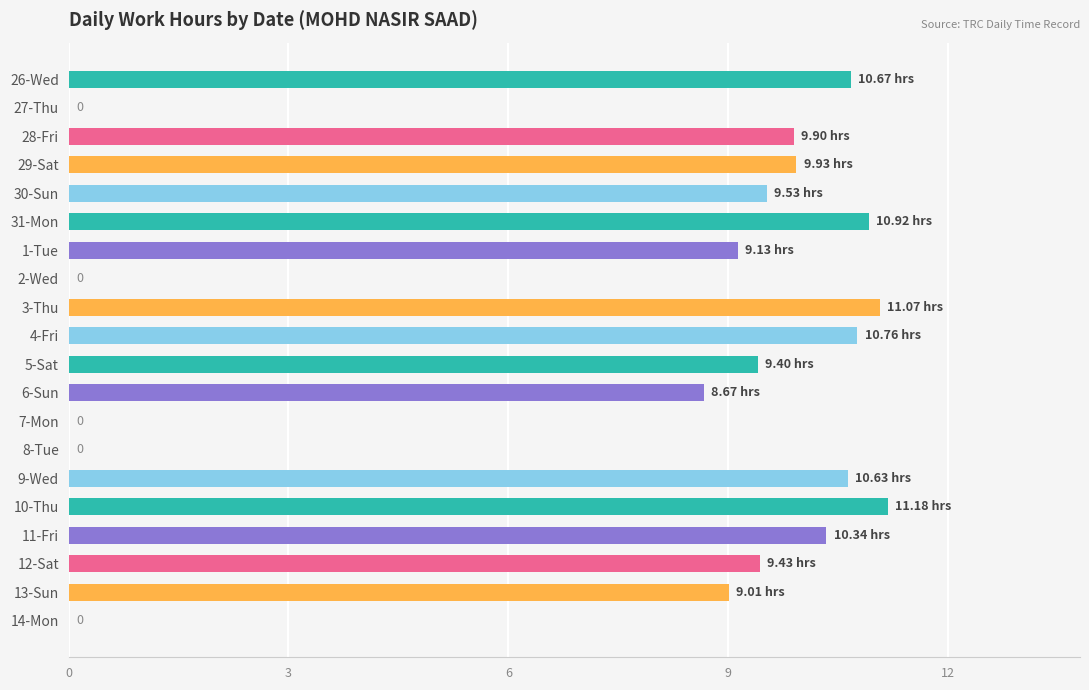

Does the chart contain stacked bars?

No